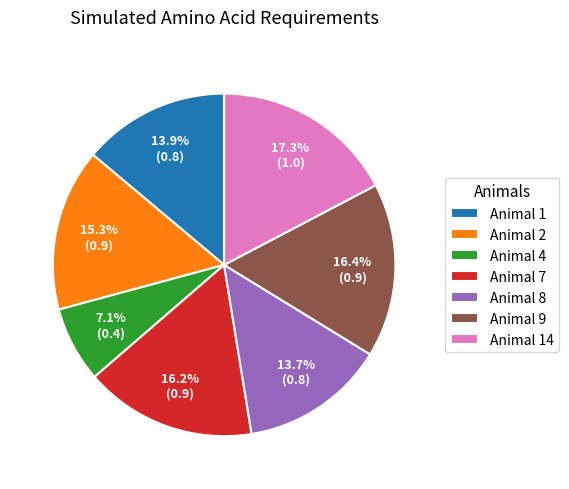

What percentage is the Animal 8 slice, to the nearest percent?

14%